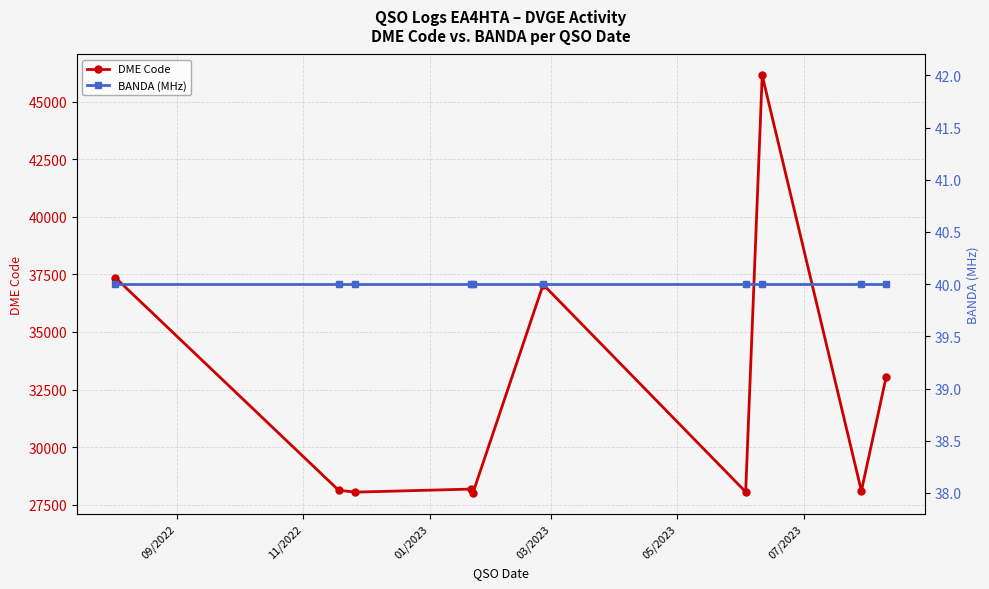

What is the value of the DME Code point at the 10th from the left?

33056